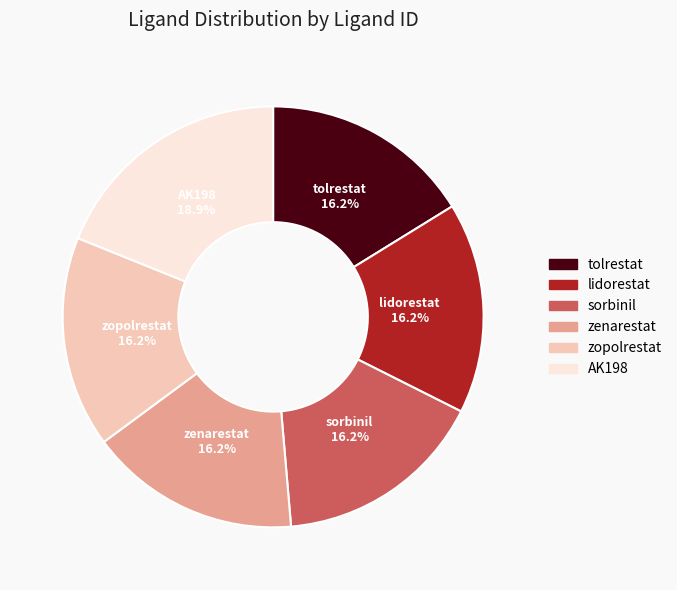

Does any single category account for the majority?

No